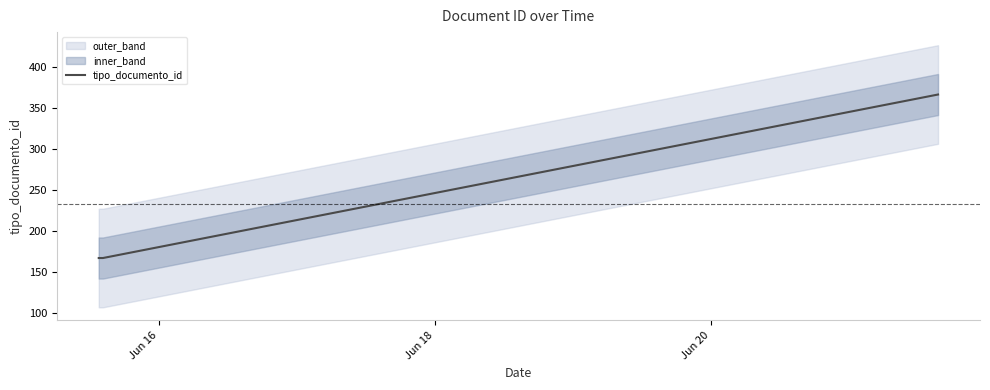

Reading right to left, extract all data points from this chart.

2018-06-21 15:29:53=366	2018-06-15 13:30:11=166	2018-06-15 13:30:10=167